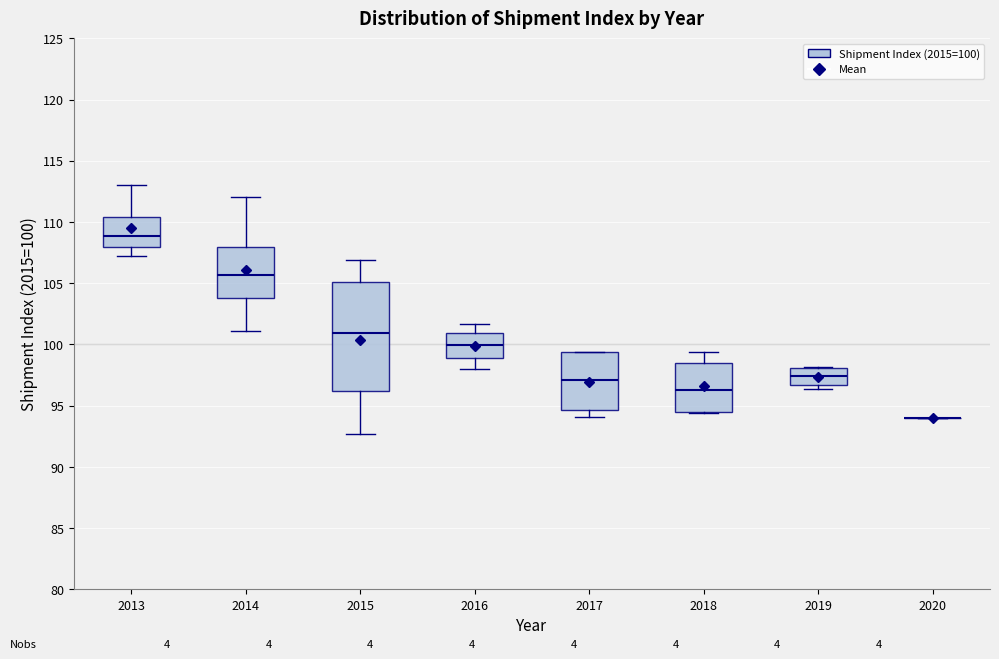

Reading left to right, read every box against the y-axis: the position of its median line, the range the box covers, and the ends of its whiskers. The values are not printed on the chart, so give them approximately, as read against the axis.

2013: median 109.0, box 108.0 to 110.5, whiskers 107.0 to 113.0
2014: median 105.5, box 104.0 to 108.0, whiskers 101.0 to 112.0
2015: median 101.0, box 96.0 to 105.0, whiskers 92.5 to 107.0
2016: median 100.0, box 99.0 to 101.0, whiskers 98.0 to 101.5
2017: median 97.0, box 94.5 to 99.5, whiskers 94.0 to 99.5
2018: median 96.5, box 94.5 to 98.5, whiskers 94.5 to 99.5
2019: median 97.5, box 96.5 to 98.0, whiskers 96.5 (just below the box's lower edge) to 98.0 (just above the box's upper edge)
2020: box collapsed to a line at 94.0, whiskers 94.0 to 94.0